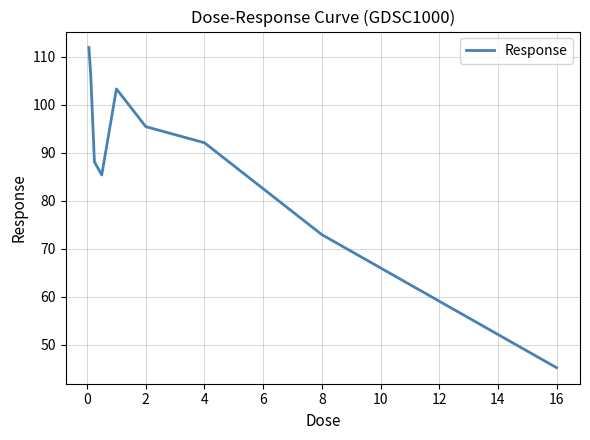

What is the greatest value displayed?

111.9